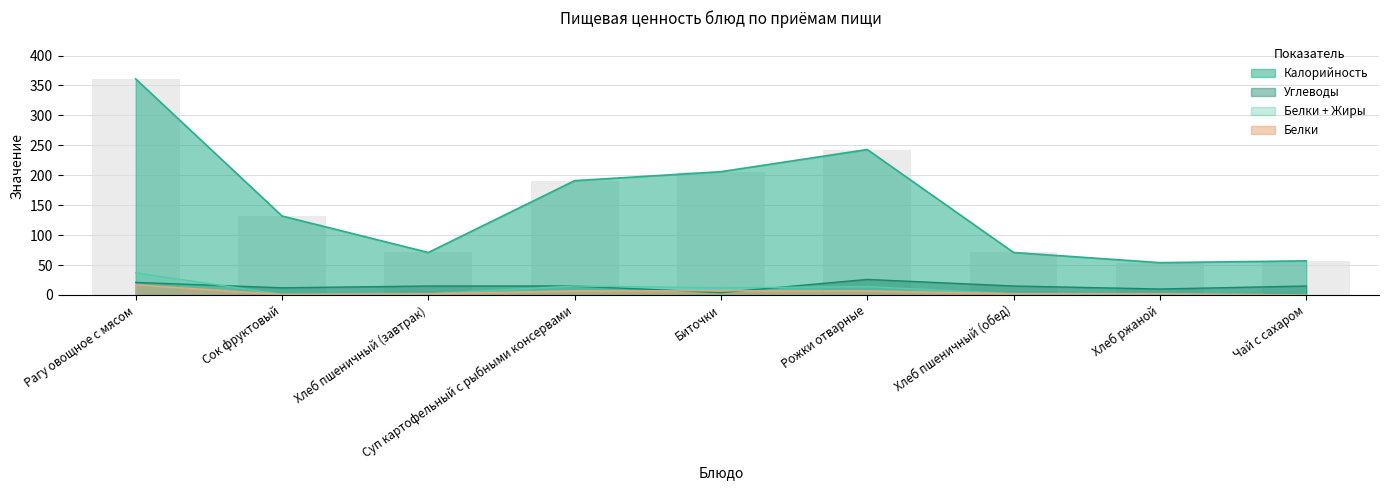

How many groups of bars are there?

9